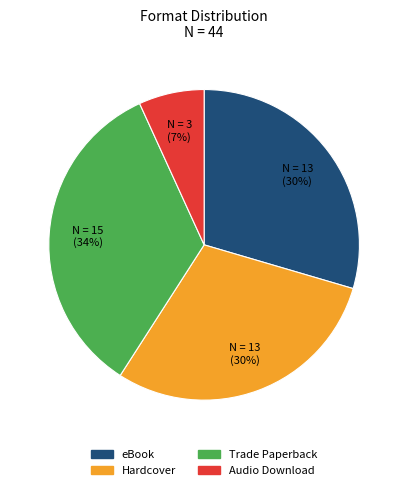

The Hardcover slice represents 40% of the pie. True or false?

False